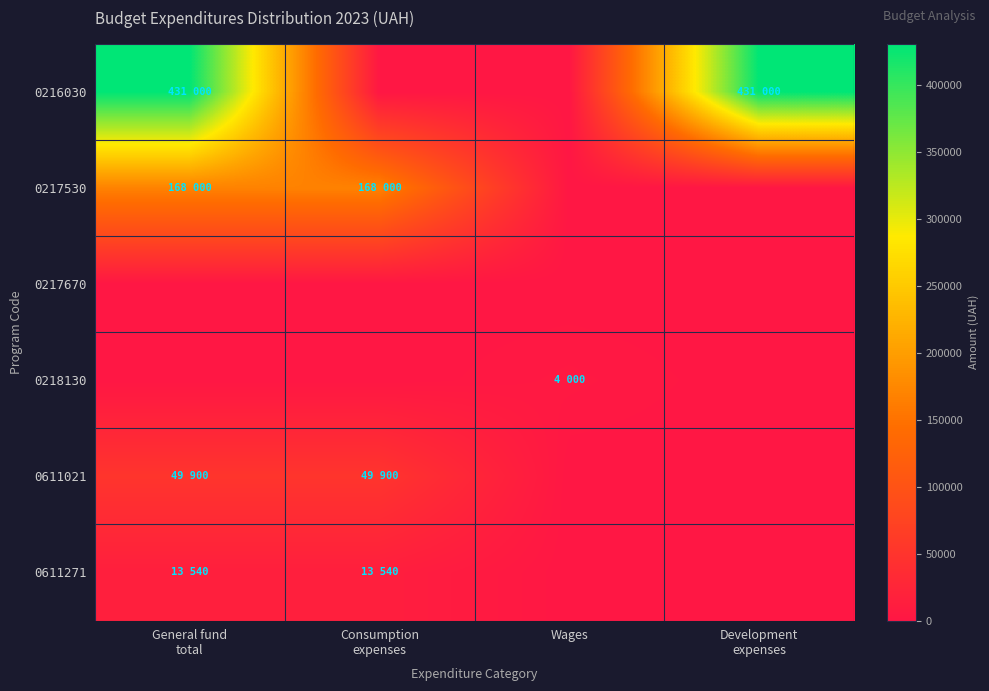

Which has a higher value, General fund
total or Consumption
expenses?

General fund
total